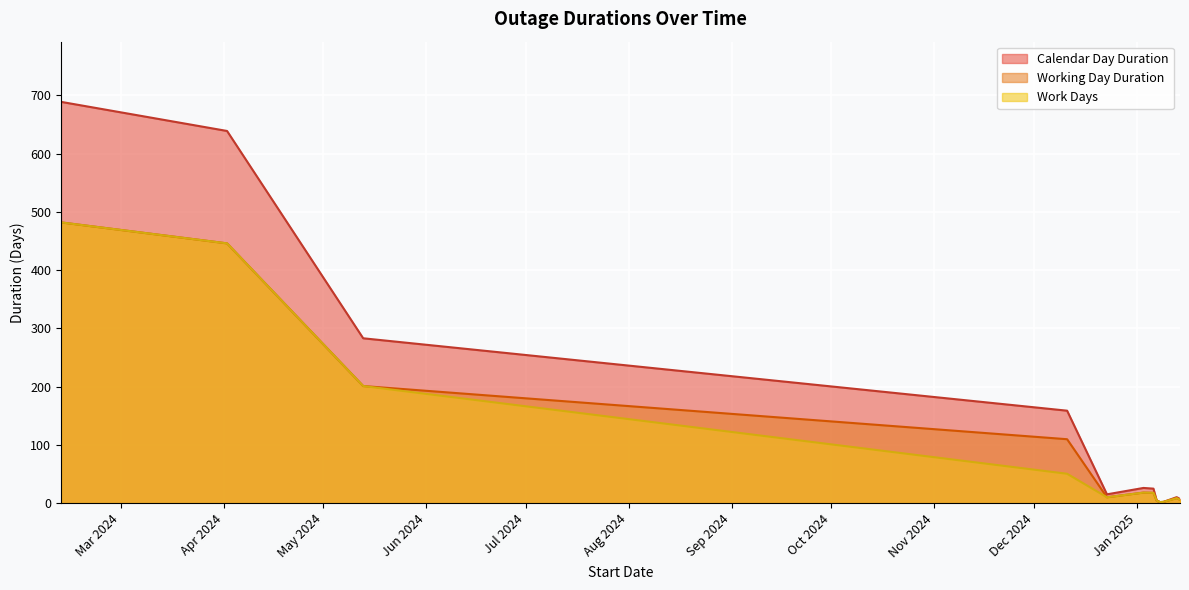

True or false: Working Day Duration has a value of 7 at 2025-01-14.

True